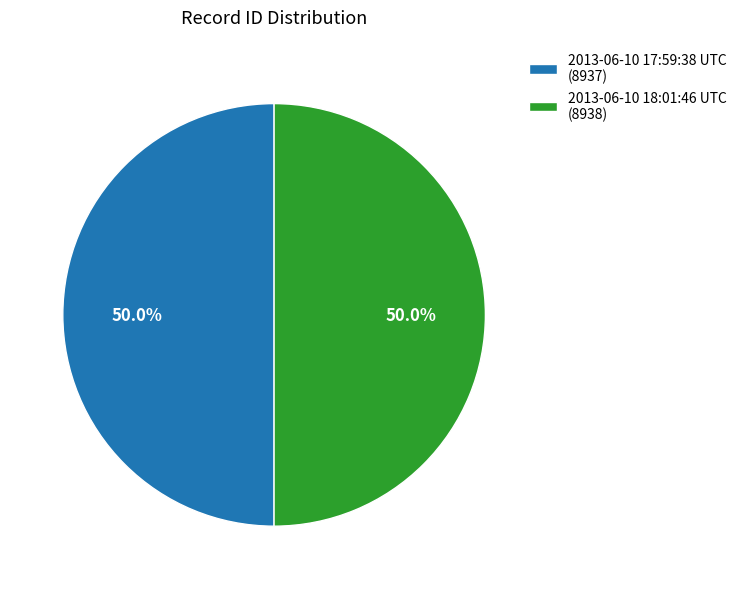

Approximately how many times larger is the value at 2013-06-10 18:01:46 UTC (8938) compared to 2013-06-10 17:59:38 UTC (8937)?

1.0